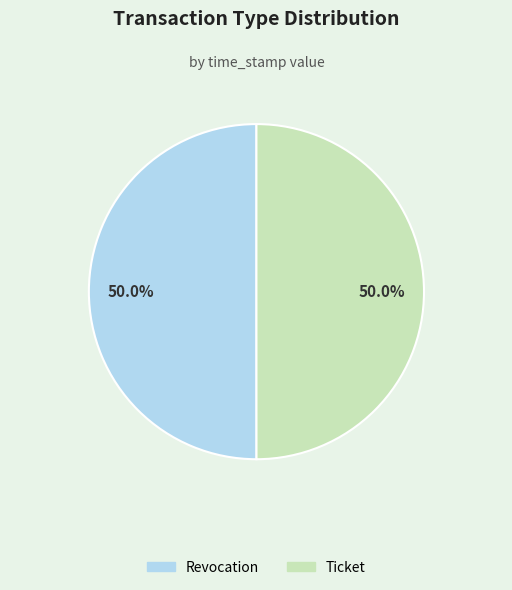

How many slices are in this pie chart?

2